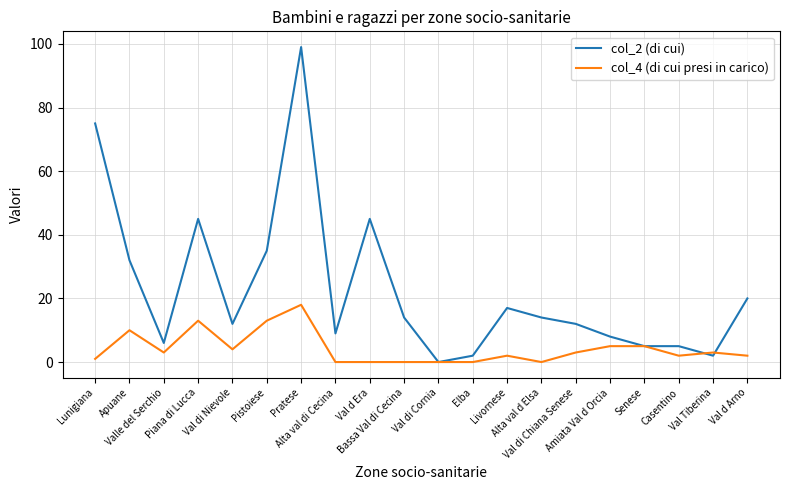

What is the spread (max minus min) of values at Pratese?

81